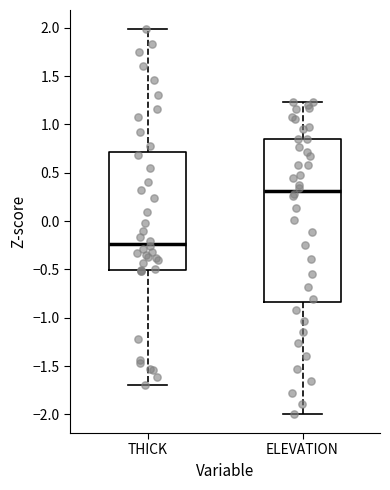

Which box's median line is the highest?

ELEVATION